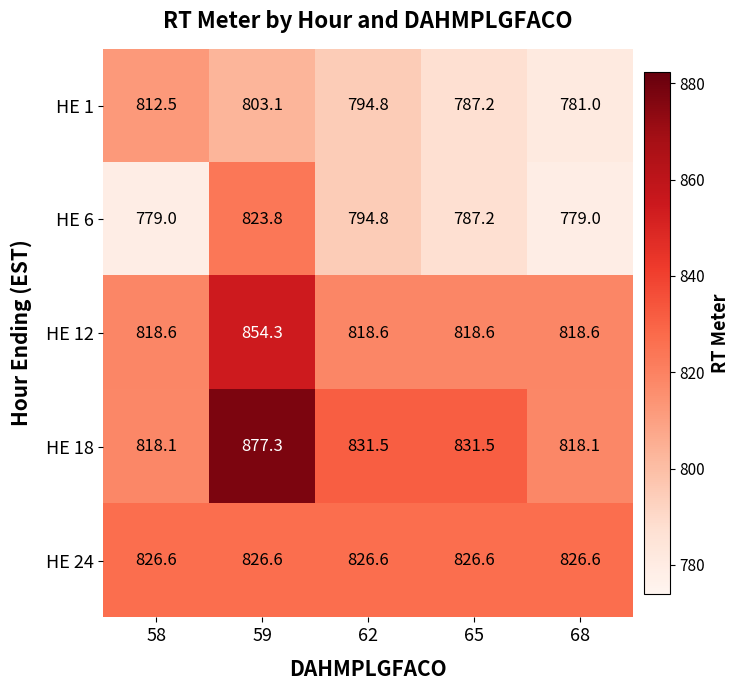

Is it true that HE 24 equals 1428.8 at 65?

False